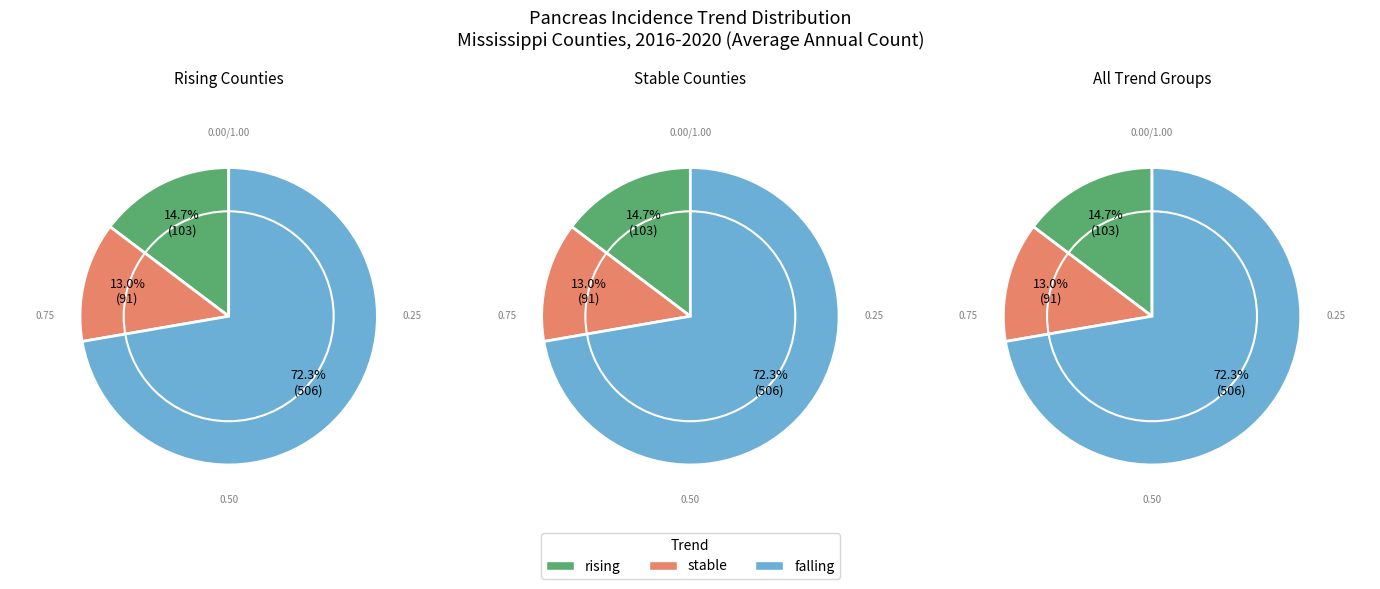

Count the number of slices in the pie.

3